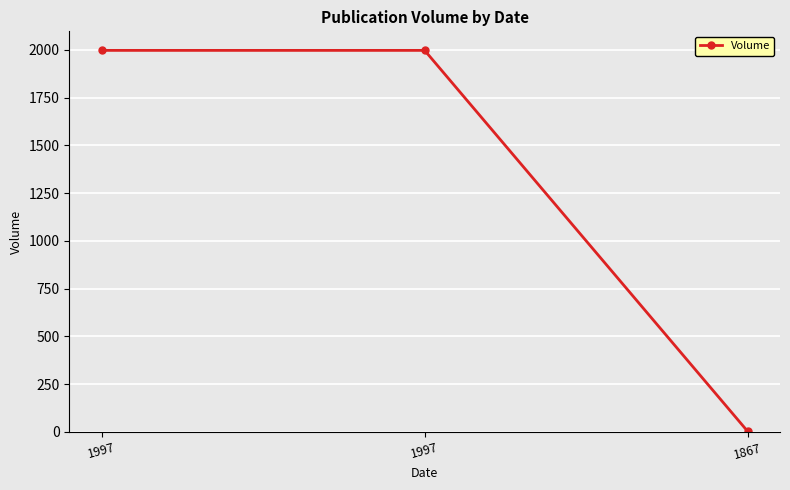

Reading left to right, what are all the values shown in this chart?

1997=1997	1997=1997	1867=3